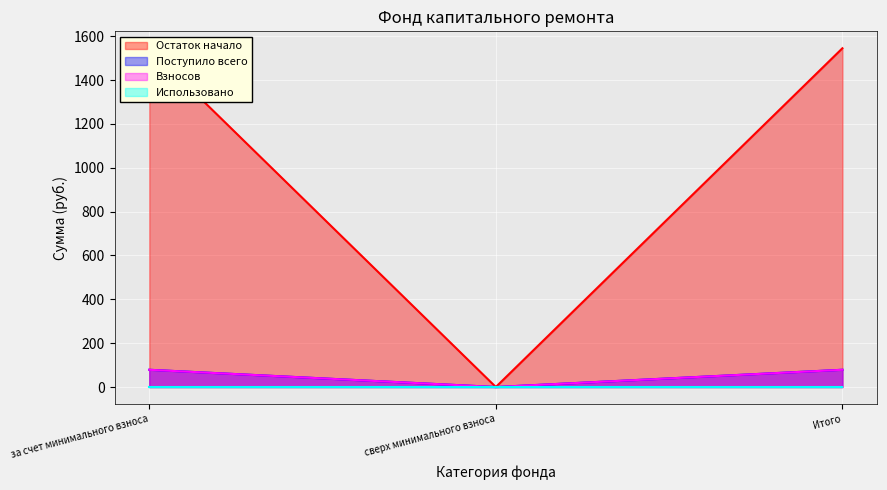

Which series has the largest total across all categories?

Остаток начало